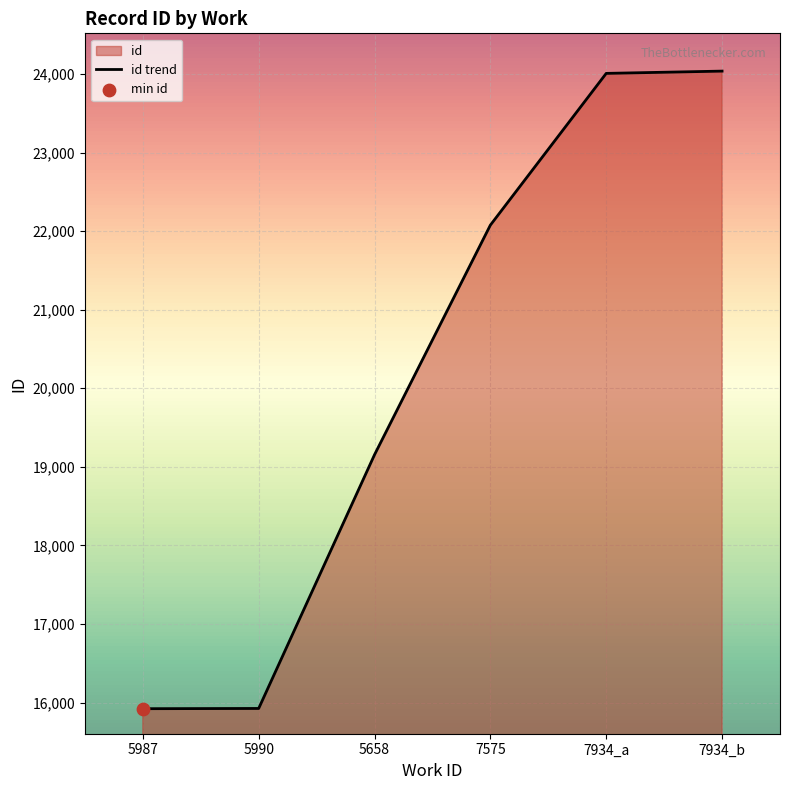

What is the change in value from 5658 to 7575?

+2922